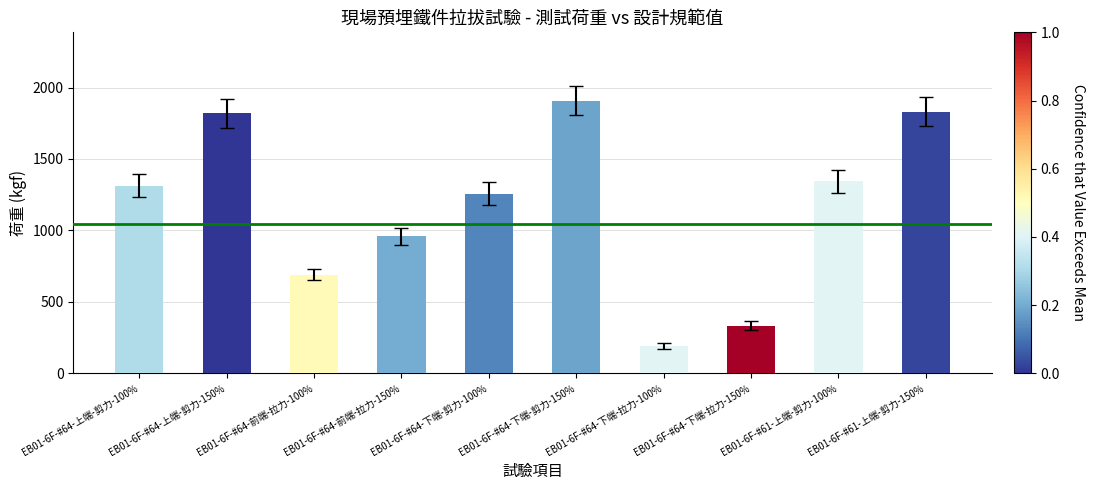

What position from the left is EB01-6F-#64-前端-拉力-150%?

4